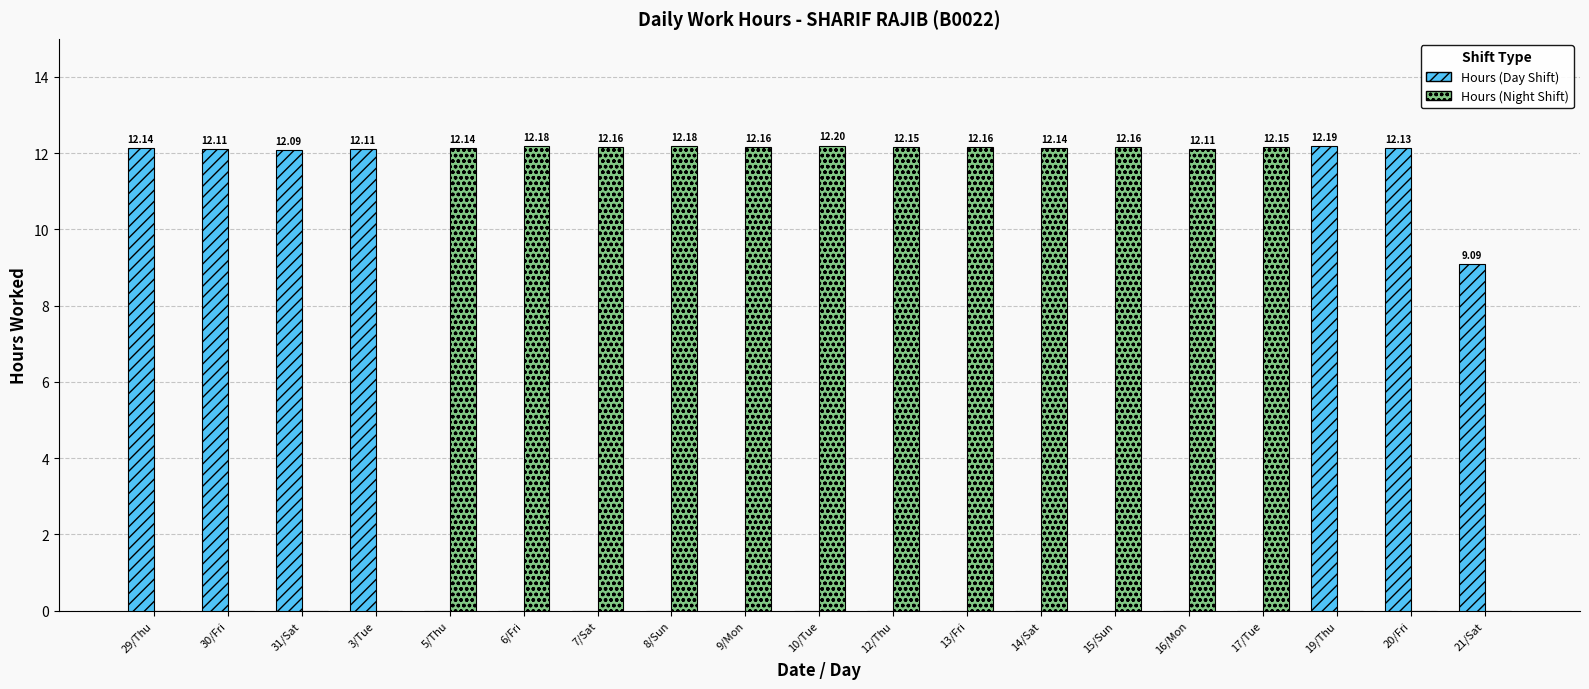

The Hours (Day Shift) series shows 5.6 at 6/Fri. True or false?

False